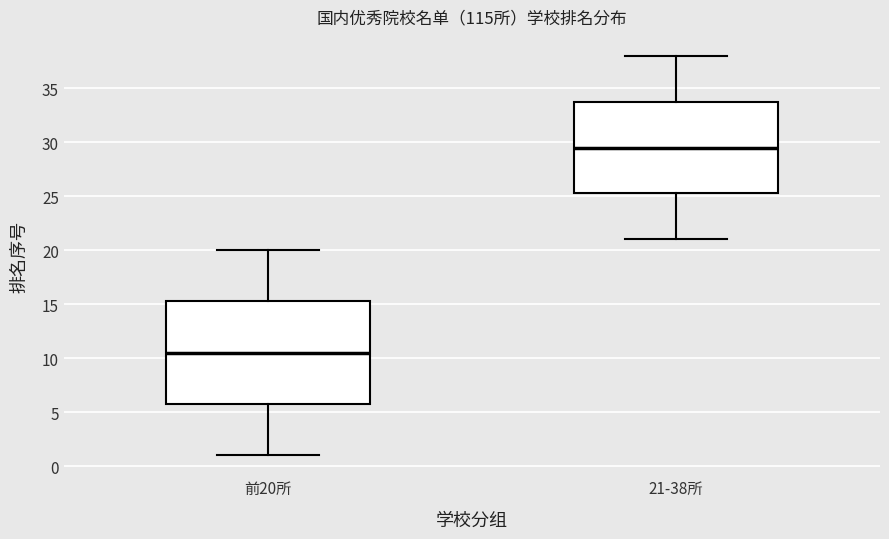

Reading left to right, read every box against the y-axis: the position of its median line, the range the box covers, and the ends of its whiskers. The values are not printed on the chart, so give them approximately, as read against the axis.

前20所: median 10.5, box 6.0 to 15.5, whiskers 1.0 to 20.0
21-38所: median 29.5, box 25.5 to 34.0, whiskers 21.0 to 38.0